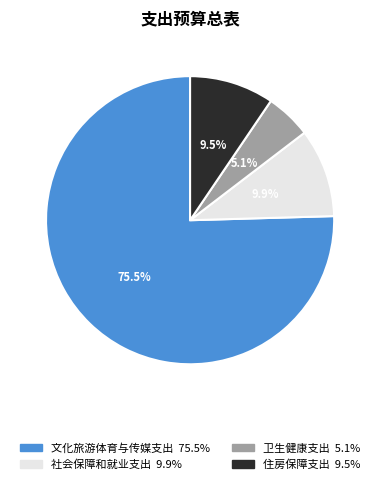

Which has a higher value, 社会保障和就业支出 or 文化旅游体育与传媒支出?

文化旅游体育与传媒支出